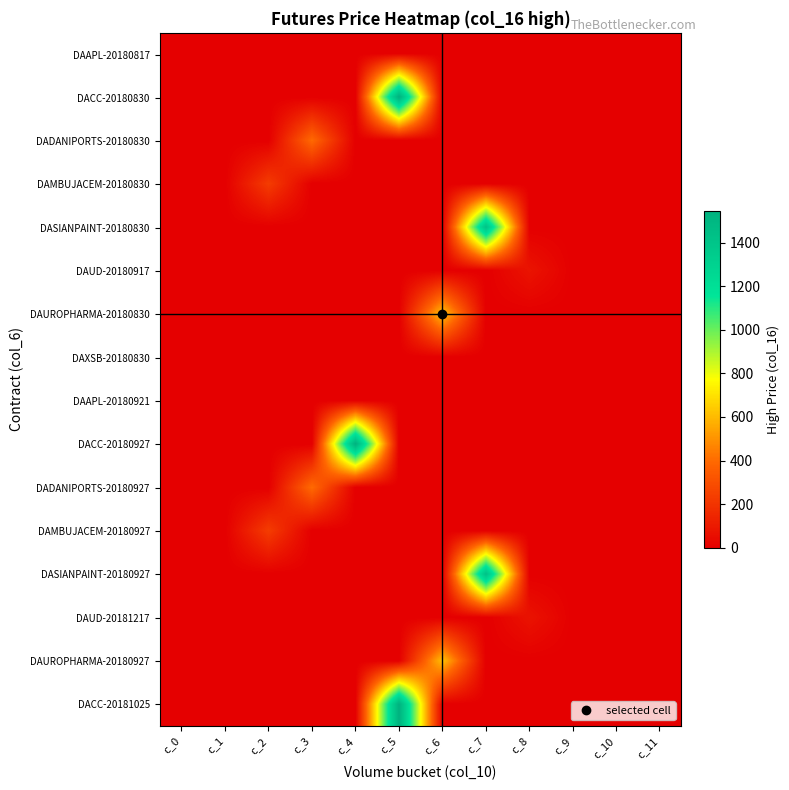

How many categories are shown in the chart?

12